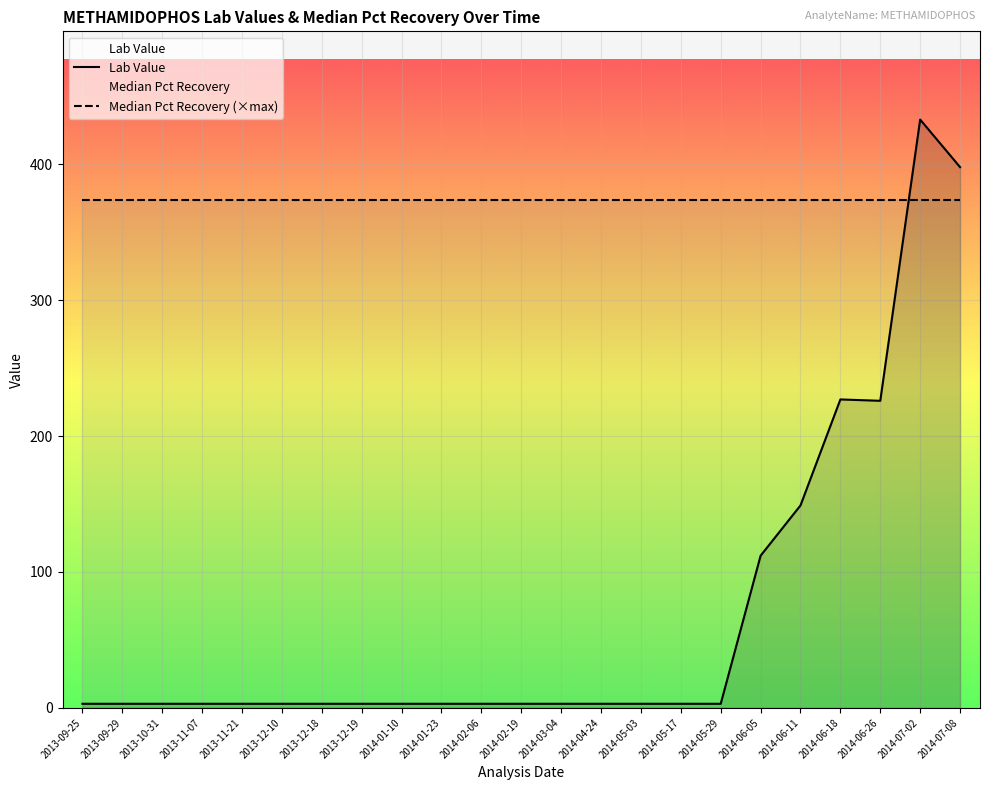

How many lines are shown in the chart?

2